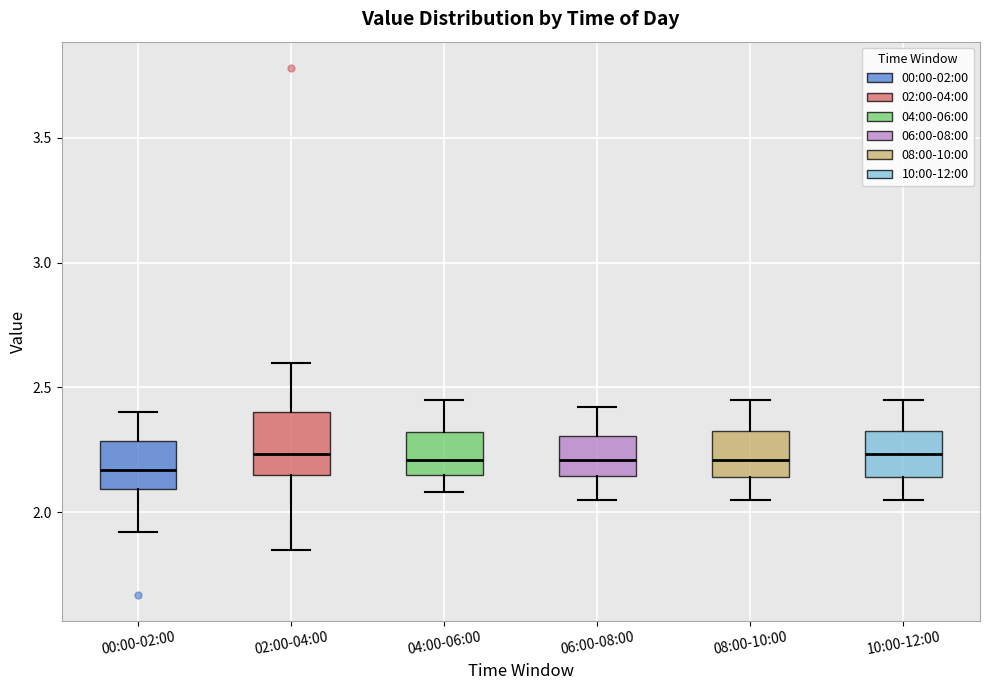

Which box is the tallest, from its lower edge to its upper edge?

02:00-04:00